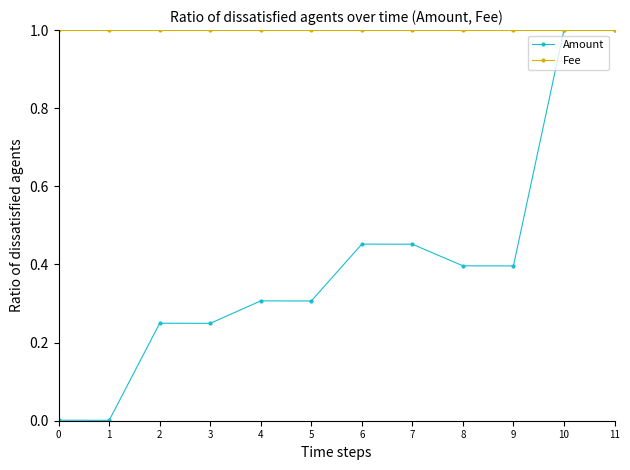

True or false: Amount has more than 0 interior local peaks.

True